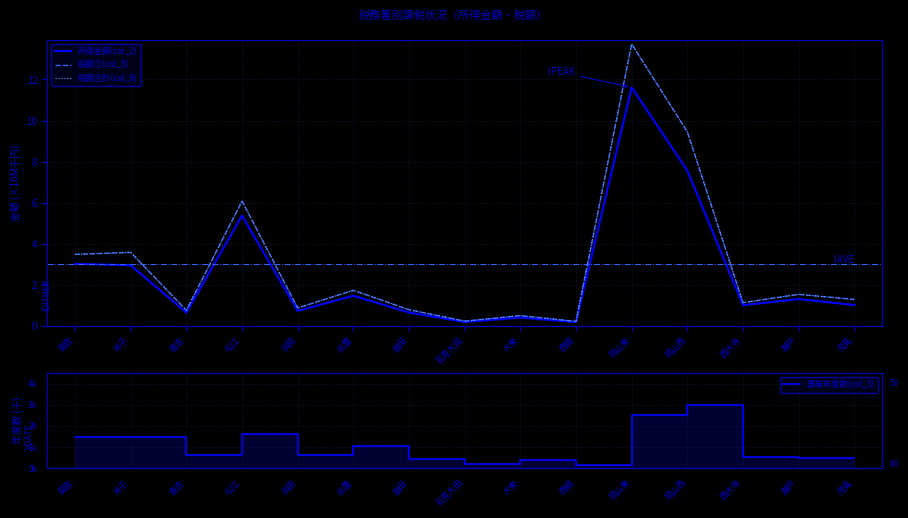

Which series has the widest spread of values?

税額①(col_5)